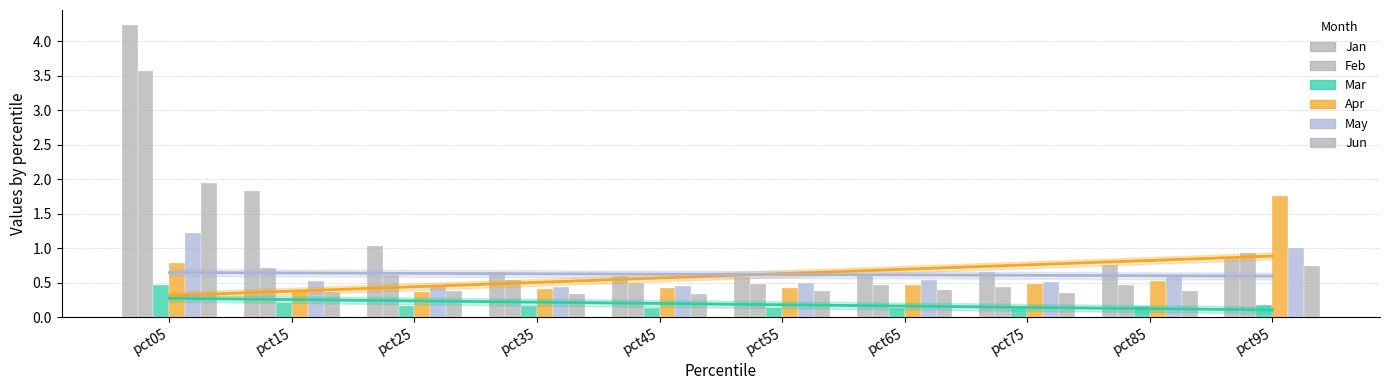

Is it true that Apr equals 1.8 at pct95?

True